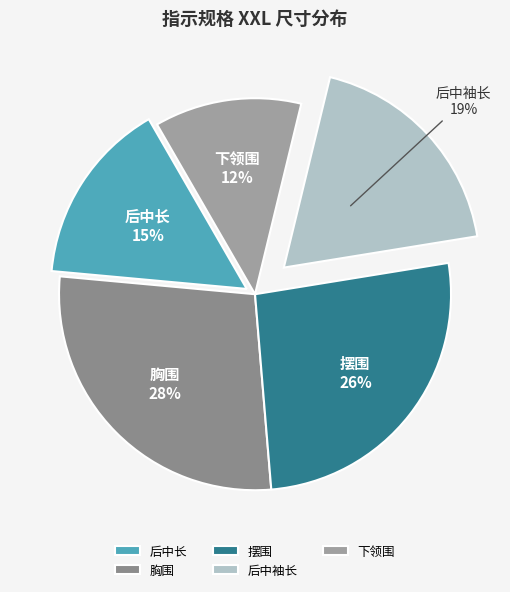

The 下领围 slice represents 24% of the pie. True or false?

False